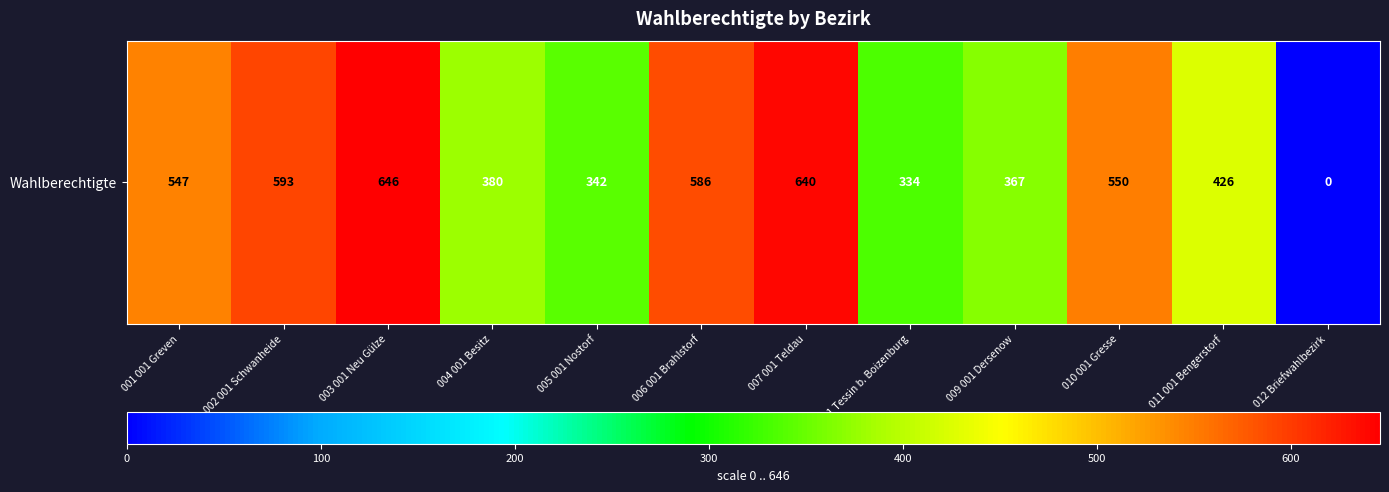

Reading left to right, list all the values displayed in this chart.

001 001 Greven=547	002 001 Schwanheide=593	003 001 Neu Gülze=646	004 001 Besitz=380	005 001 Nostorf=342	006 001 Brahlstorf=586	007 001 Teldau=640	008 001 Tessin b. Boizenburg=334	009 001 Dersenow=367	010 001 Gresse=550	011 001 Bengerstorf=426	012 Briefwahlbezirk=0